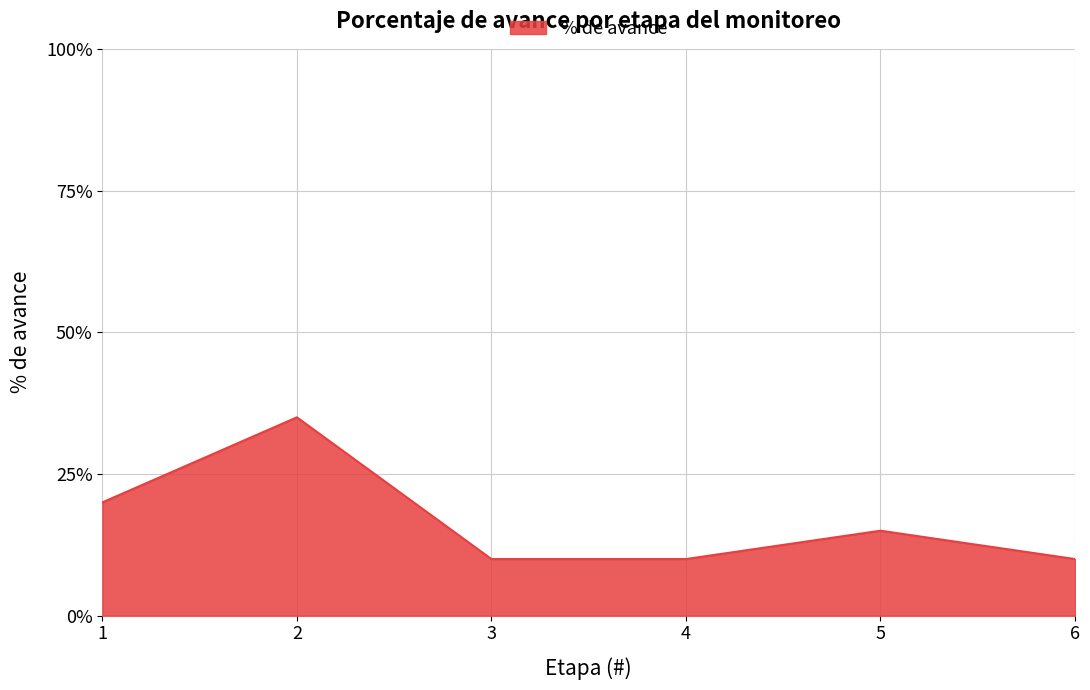

At which category does the data reach its first local peak?

2